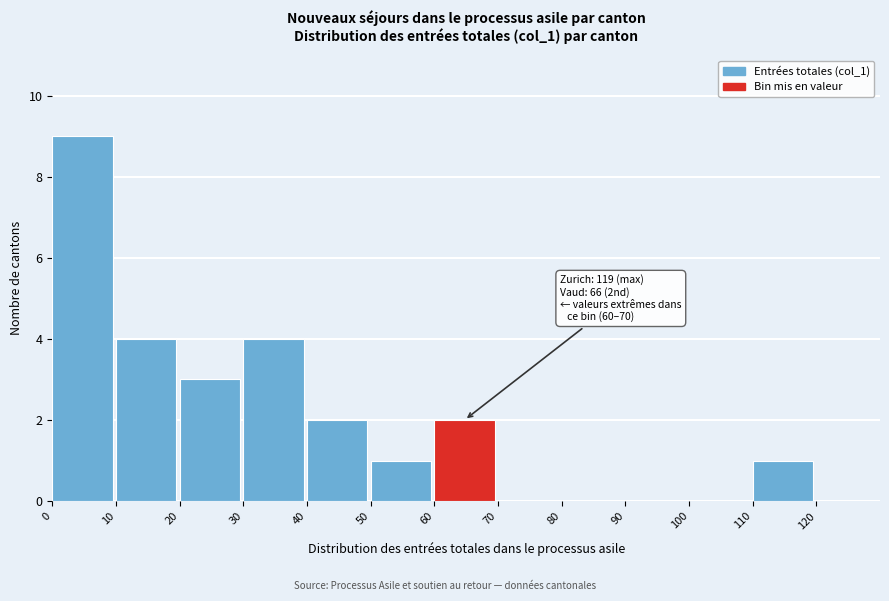

Over which range of the x-axis is the bar tallest?

0 to 10